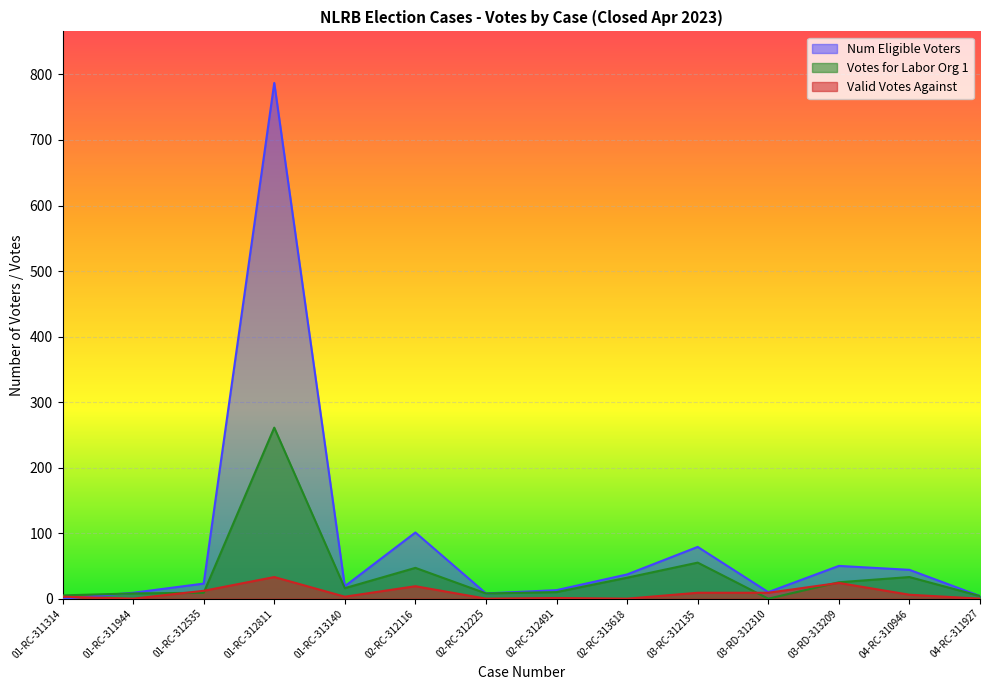

Which series has the widest spread of values?

Num Eligible Voters